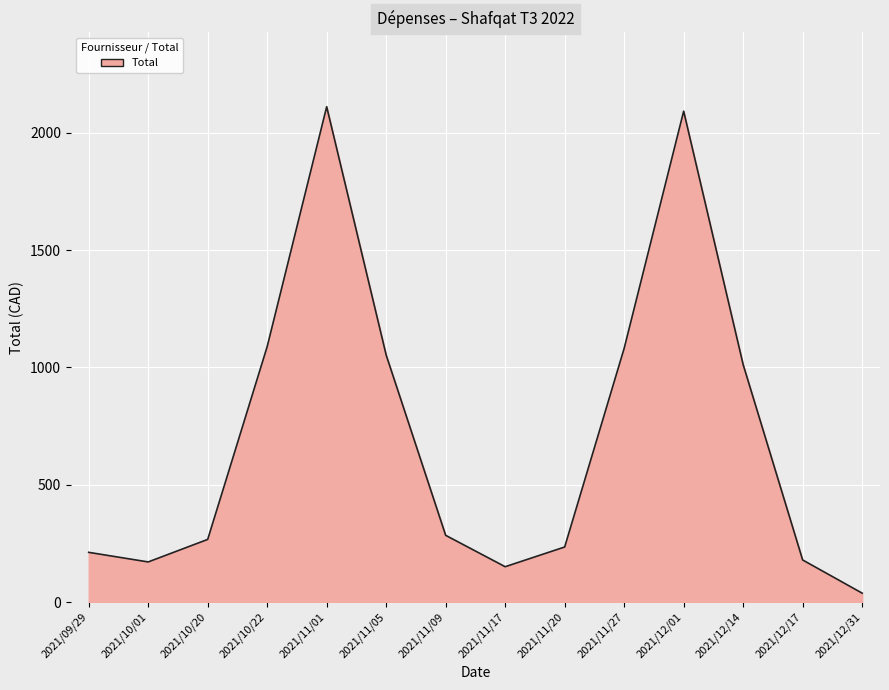

How many lines are shown in the chart?

1